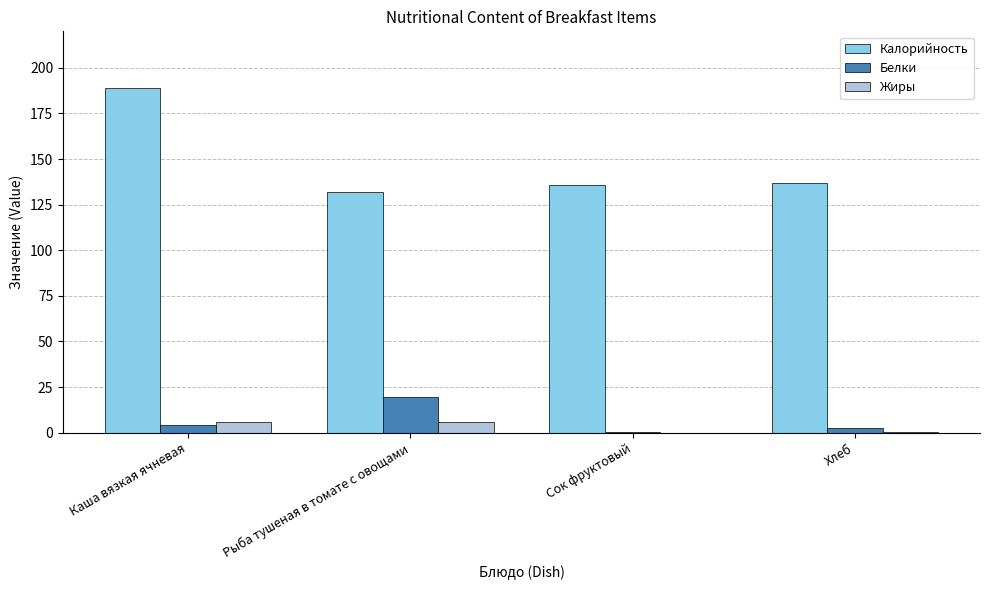

Which series changed the most between Каша вязкая ячневая and Рыба тушеная в томате с овощами?

Калорийность